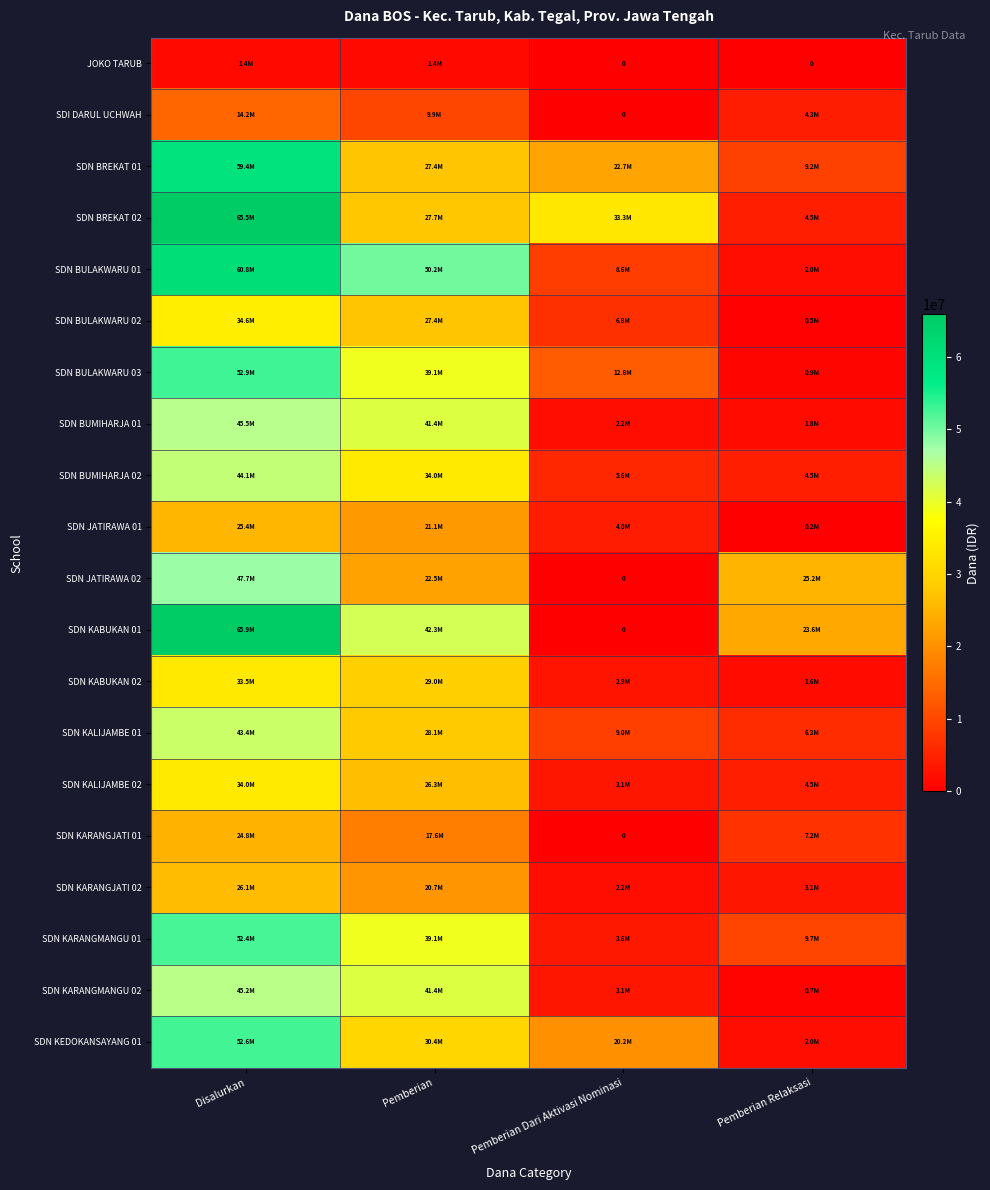

Which label corresponds to the largest value in the chart?

Disalurkan